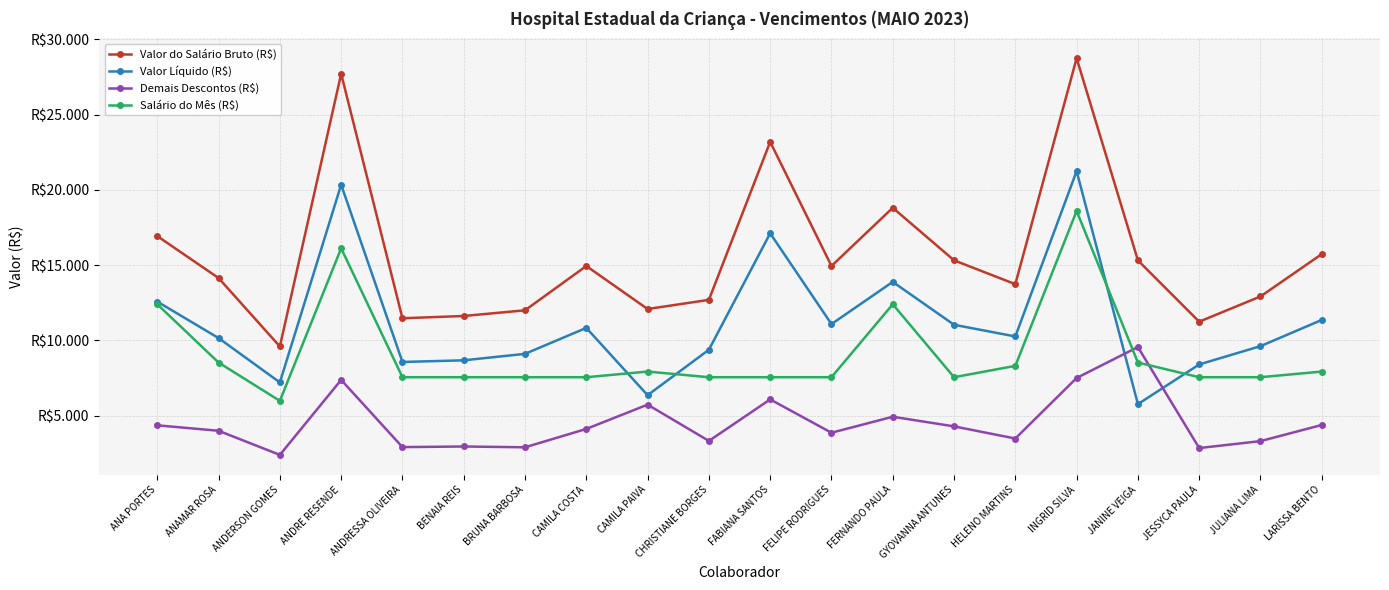

Reading right to left, list all the values displayed in this chart.

Valor do Salário Bruto (R$): LARISSA BENTO=15733.0	JULIANA LIMA=12918.6	JESSYCA PAULA=11242.0	JANINE VEIGA=15317.1	INGRID SILVA=28750.5	HELENO MARTINS=13734.1	GYOVANNA ANTUNES=15319.6	FERNANDO PAULA=18811.1	FELIPE RODRIGUES=14942.0	FABIANA SANTOS=23192.0	CHRISTIANE BORGES=12692.0	CAMILA PAIVA=12083.4	CAMILA COSTA=14942.0	BRUNA BARBOSA=11997.1	BENAIA REIS=11619.6	ANDRESSA OLIVEIRA=11468.6	ANDRE RESENDE=27716.8	ANDERSON GOMES=9593.2	ANAMAR ROSA=14142.5	ANA PORTES=16930.0
Valor Líquido (R$): LARISSA BENTO=11356.3	JULIANA LIMA=9615.1	JESSYCA PAULA=8399.7	JANINE VEIGA=5762.1	INGRID SILVA=21249.7	HELENO MARTINS=10258.5	GYOVANNA ANTUNES=11036.3	FERNANDO PAULA=13887.2	FELIPE RODRIGUES=11082.2	FABIANA SANTOS=17115.5	CHRISTIANE BORGES=9375.4	CAMILA PAIVA=6355.5	CAMILA COSTA=10828.8	BRUNA BARBOSA=9103.5	BENAIA REIS=8673.4	ANDRESSA OLIVEIRA=8563.9	ANDRE RESENDE=20343.8	ANDERSON GOMES=7204.3	ANAMAR ROSA=10151.4	ANA PORTES=12575.5
Demais Descontos (R$): LARISSA BENTO=4376.7	JULIANA LIMA=3303.4	JESSYCA PAULA=2842.4	JANINE VEIGA=9555.0	INGRID SILVA=7500.8	HELENO MARTINS=3475.6	GYOVANNA ANTUNES=4283.3	FERNANDO PAULA=4923.9	FELIPE RODRIGUES=3859.9	FABIANA SANTOS=6076.5	CHRISTIANE BORGES=3316.7	CAMILA PAIVA=5727.9	CAMILA COSTA=4113.3	BRUNA BARBOSA=2893.6	BENAIA REIS=2946.2	ANDRESSA OLIVEIRA=2904.7	ANDRE RESENDE=7372.9	ANDERSON GOMES=2389.0	ANAMAR ROSA=3991.1	ANA PORTES=4354.4
Salário do Mês (R$): LARISSA BENTO=7926.4	JULIANA LIMA=7550.5	JESSYCA PAULA=7550.5	JANINE VEIGA=8525.9	INGRID SILVA=18598.7	HELENO MARTINS=8305.6	GYOVANNA ANTUNES=7550.5	FERNANDO PAULA=12399.1	FELIPE RODRIGUES=7550.5	FABIANA SANTOS=7550.5	CHRISTIANE BORGES=7550.5	CAMILA PAIVA=7926.4	CAMILA COSTA=7550.5	BRUNA BARBOSA=7550.5	BENAIA REIS=7550.5	ANDRESSA OLIVEIRA=7550.5	ANDRE RESENDE=16118.9	ANDERSON GOMES=5980.2	ANAMAR ROSA=8525.9	ANA PORTES=12399.1